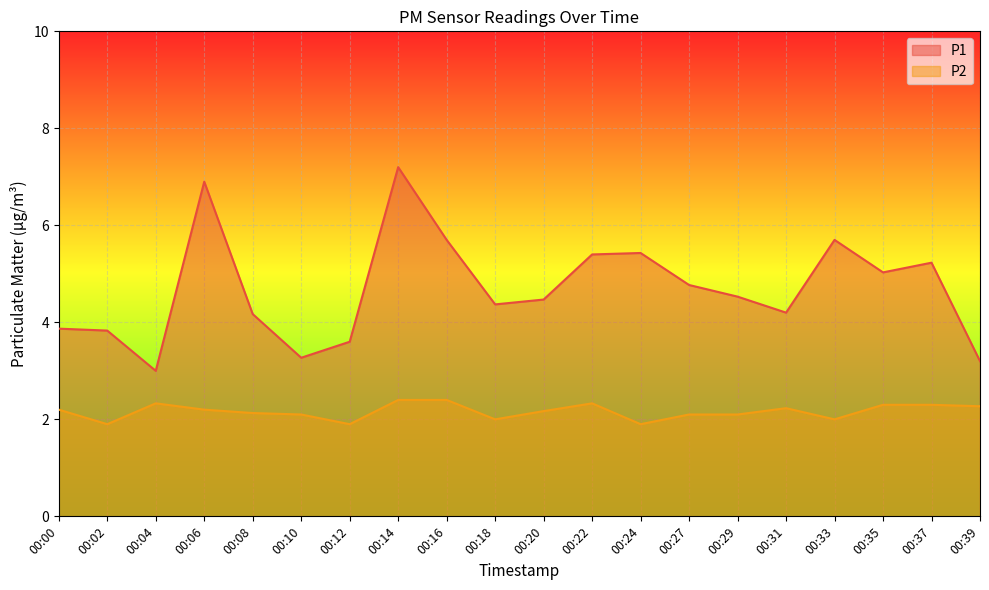

What is the difference between the second highest and second lowest values in the P2 series?

0.5